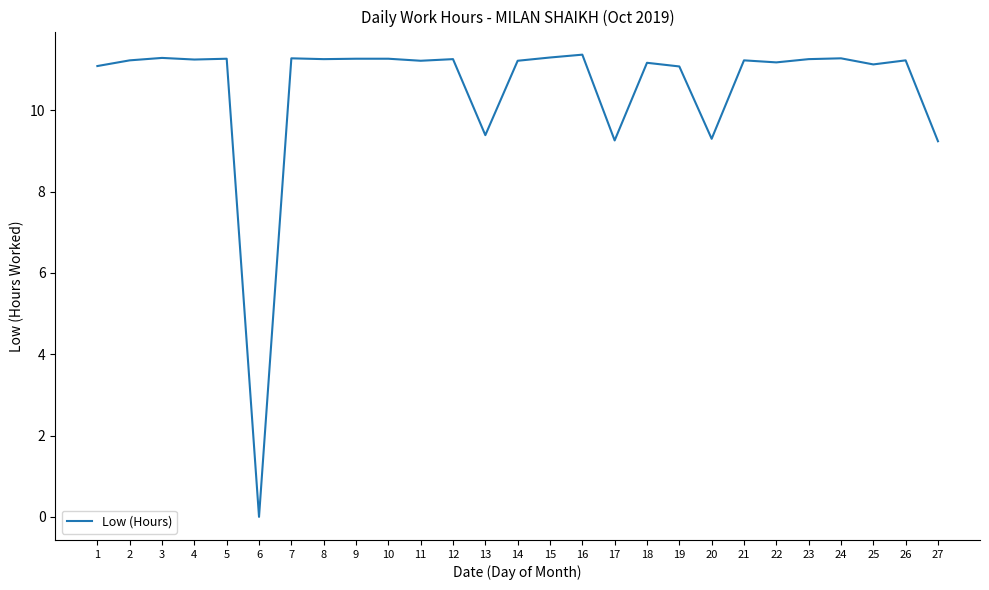

Approximately how many times larger is the value at 24 compared to 25?

1.0